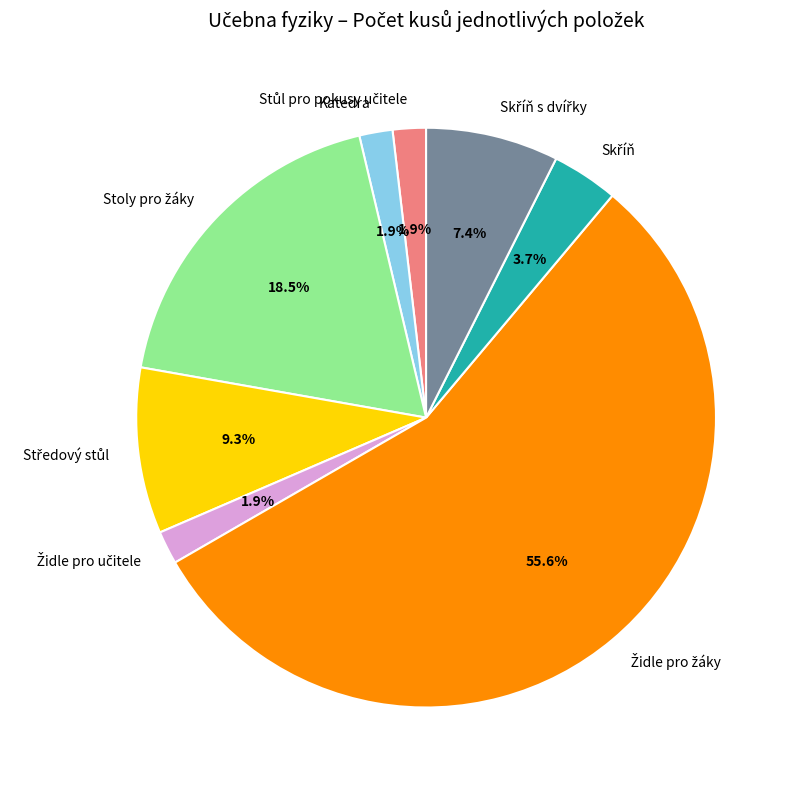

Is it true that Katedra is 2% of the pie?

True